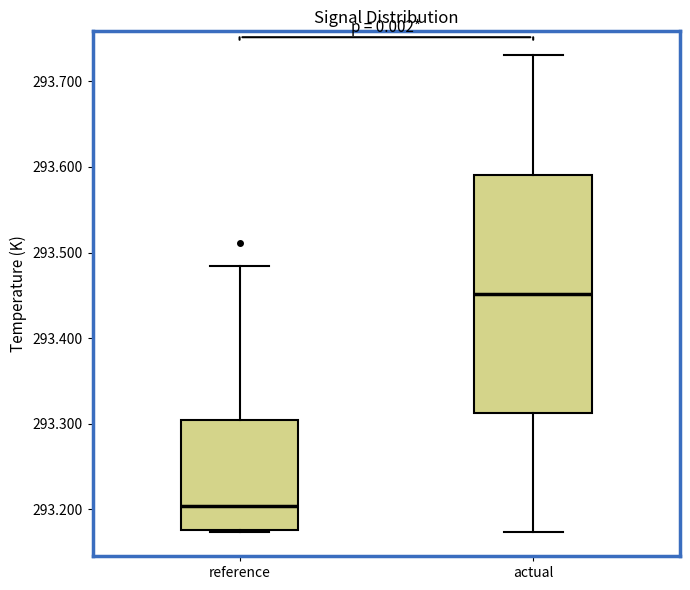

Comparing the boxes themselves (not the whiskers), which one is the tallest?

actual